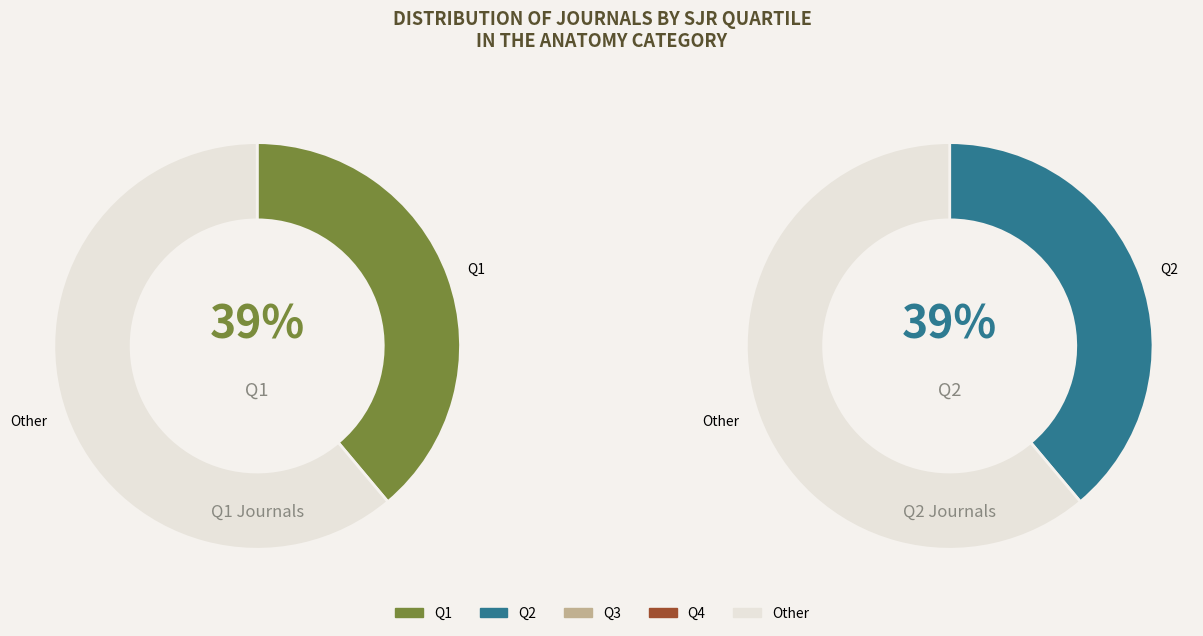

The Q1 slice represents 46% of the pie. True or false?

False